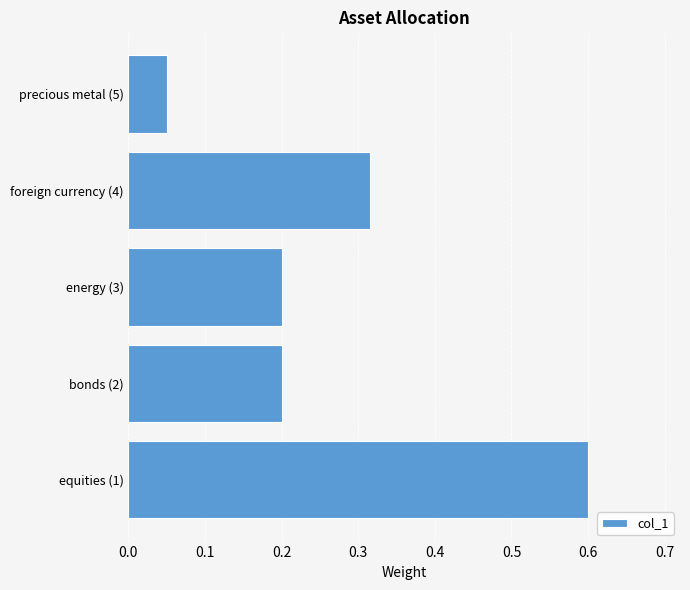

What is the difference between the maximum and second lowest values?

0.4